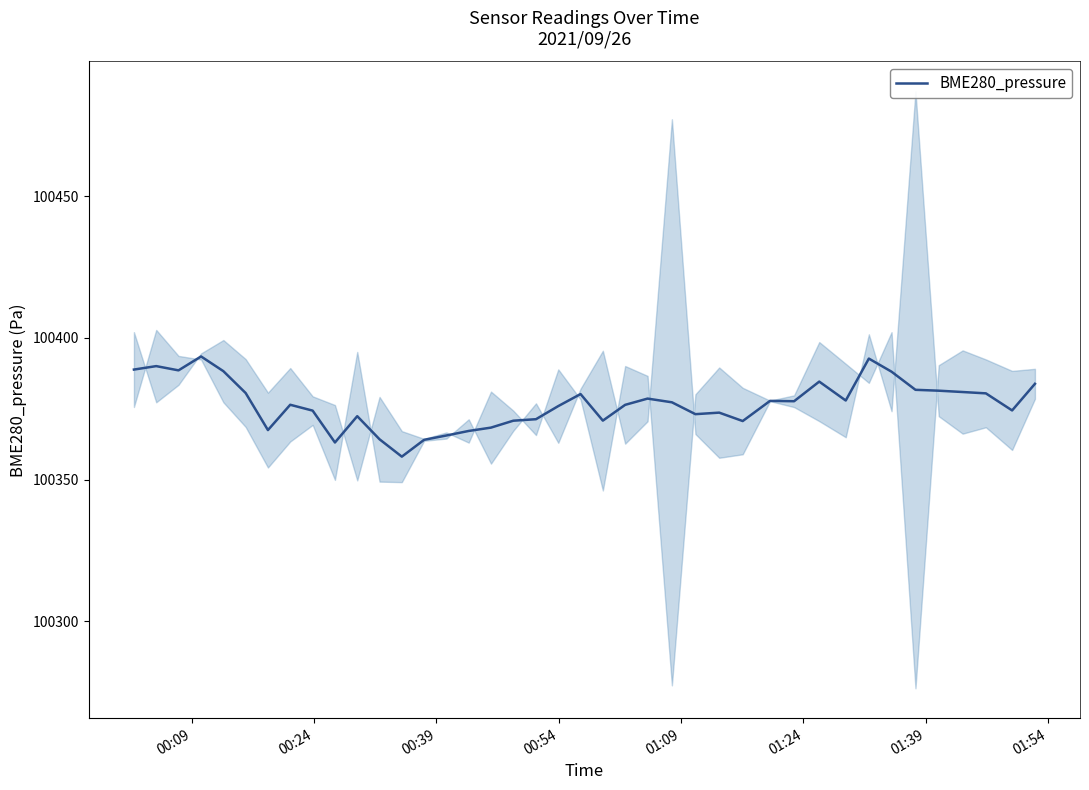

What is the maximum value for BME280_pressure?

100393.5